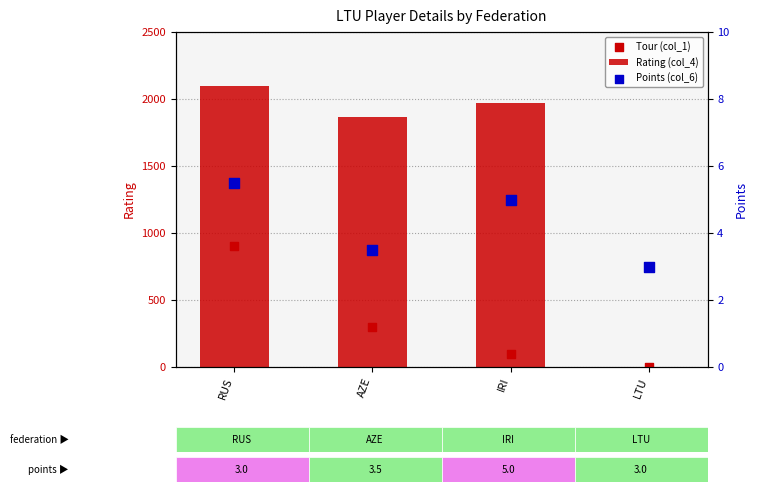

At how many categories does at least one series exceed 1312?

3